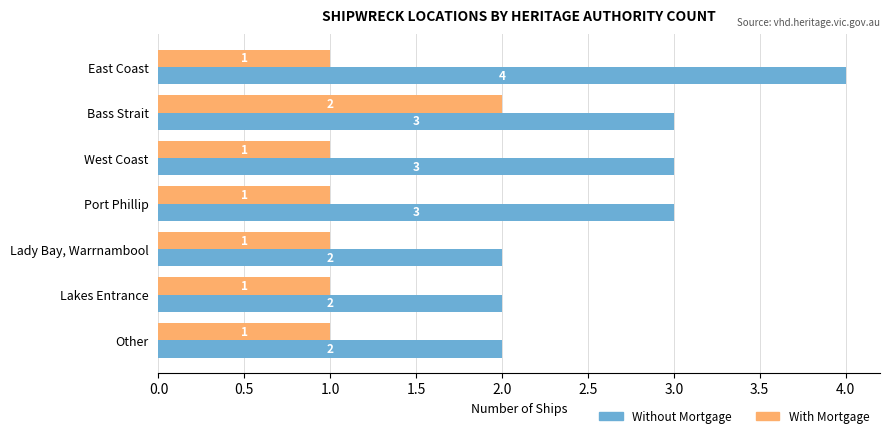

Rank the series by their maximum value, from highest to lowest.

Without Mortgage, With Mortgage